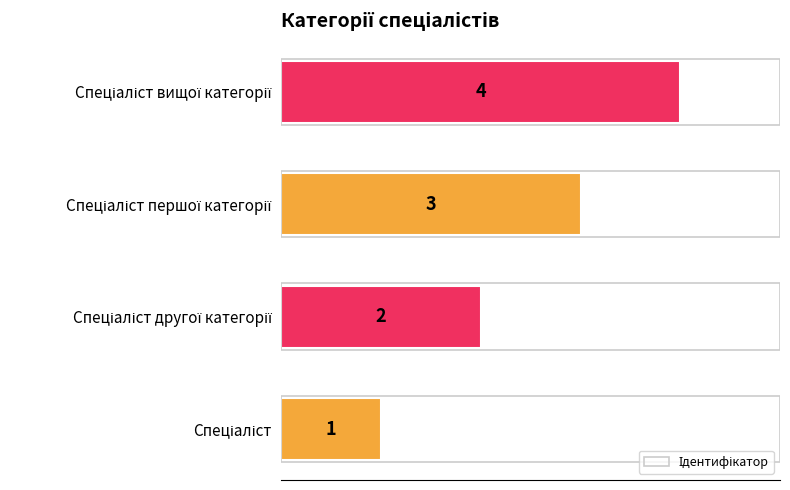

What is the difference between the maximum and minimum values?

3